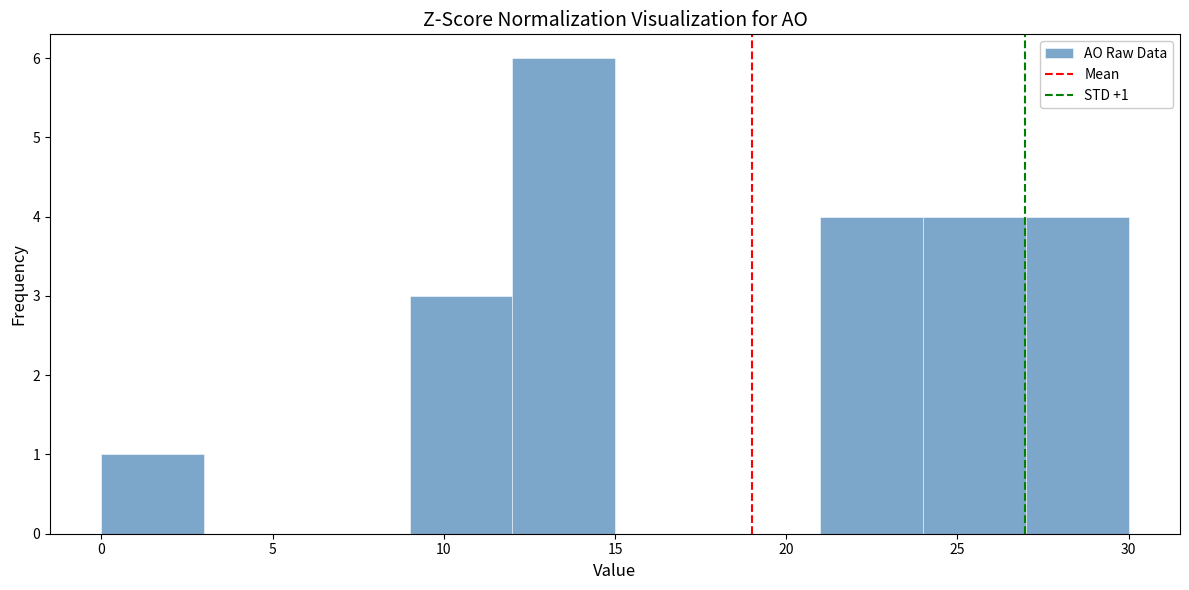

Which range on the x-axis has the tallest bar?

12 to 15